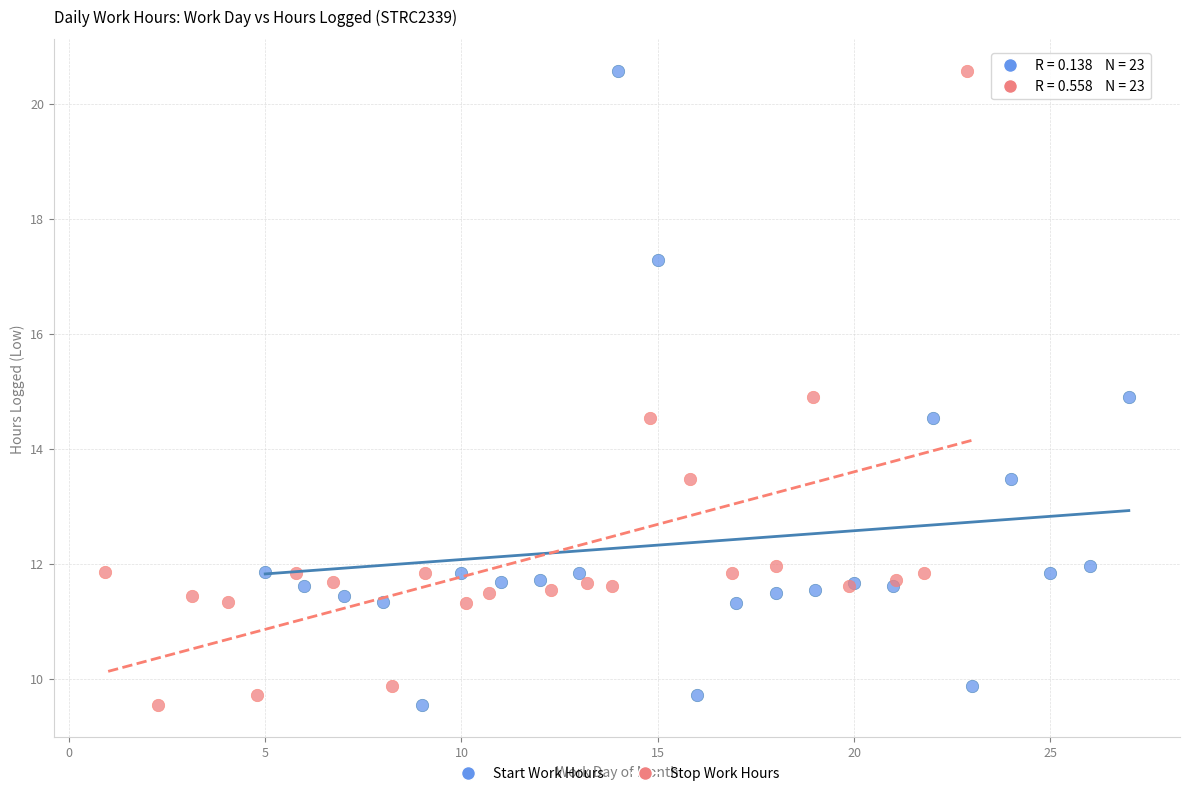

What are all the series names shown in the legend?

Start Work Hours, Stop Work Hours